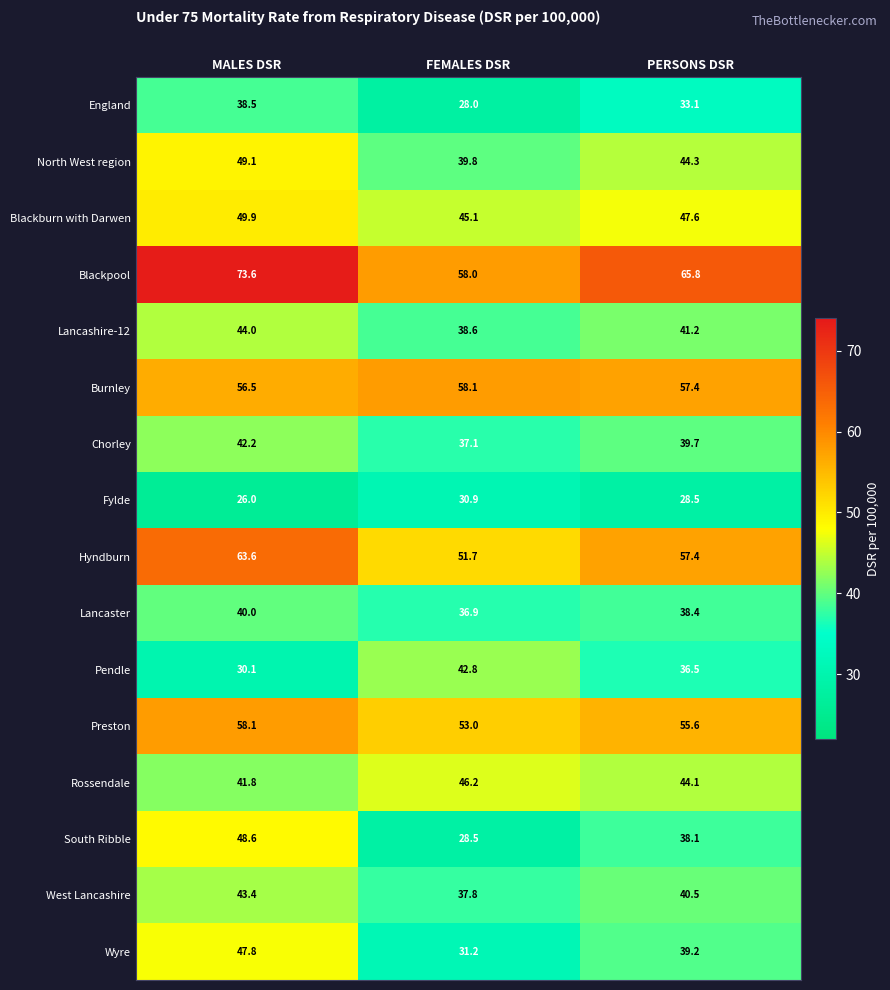

What is the difference between the maximum and minimum values in the Wyre series?

16.6